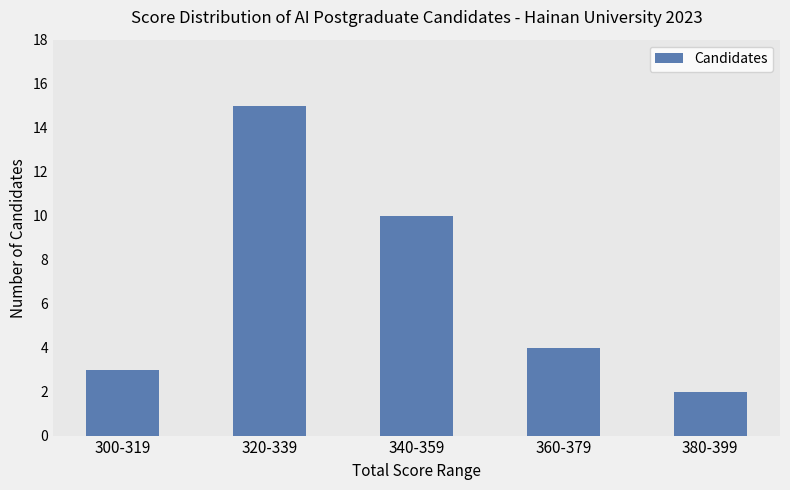

What position from the left is 380-399?

5